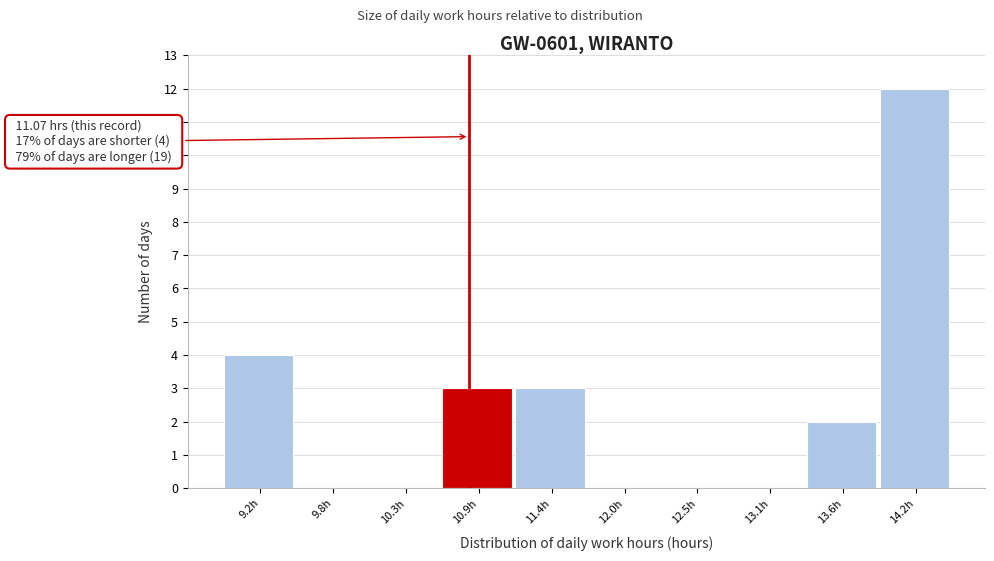

Reading left to right, transcribe all the data shown in this chart.

9.2h=4	9.8h=0	10.3h=0	10.9h=3	11.4h=3	12.0h=0	12.5h=0	13.1h=0	13.6h=2	14.2h=12